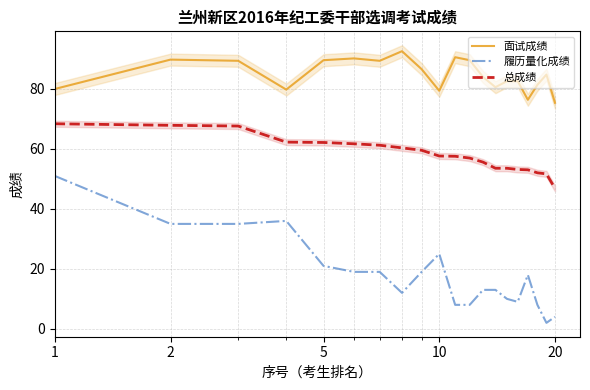

True or false: 履历量化成绩 and 总成绩 cross at least once.

False